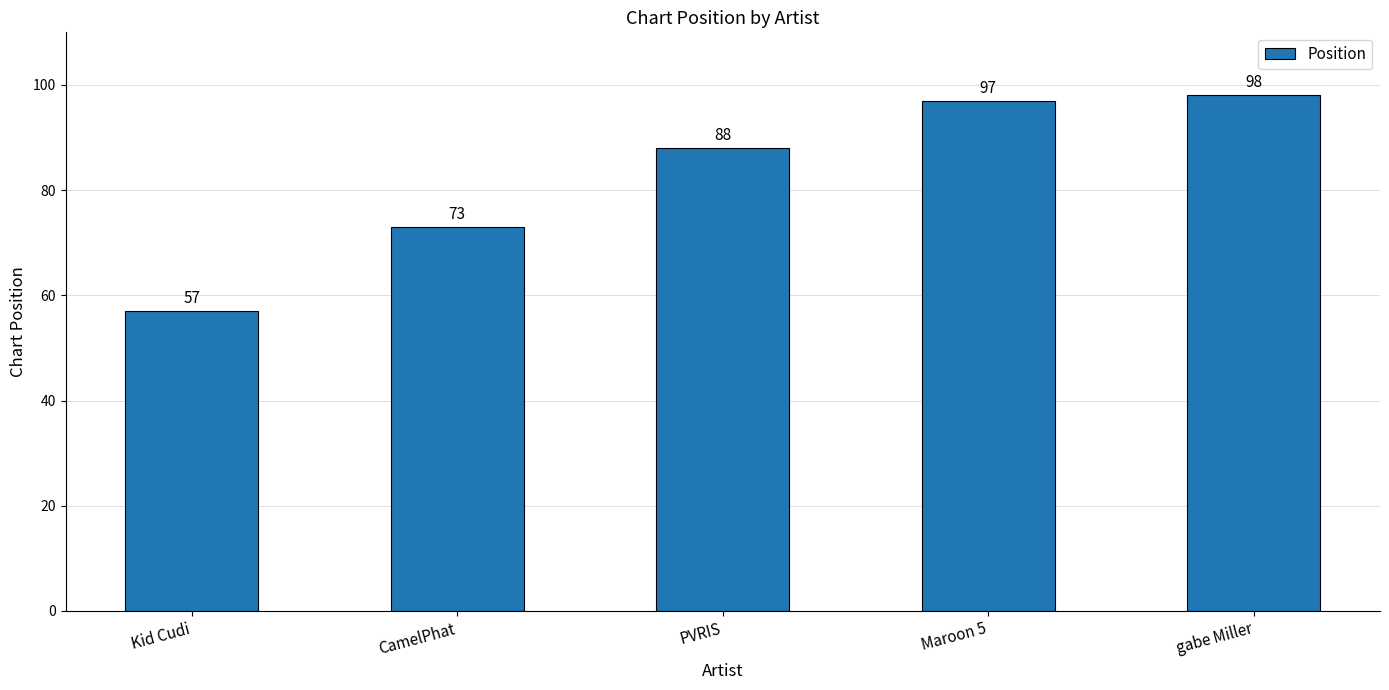

What is the label of the 2nd bar from the right?

Maroon 5